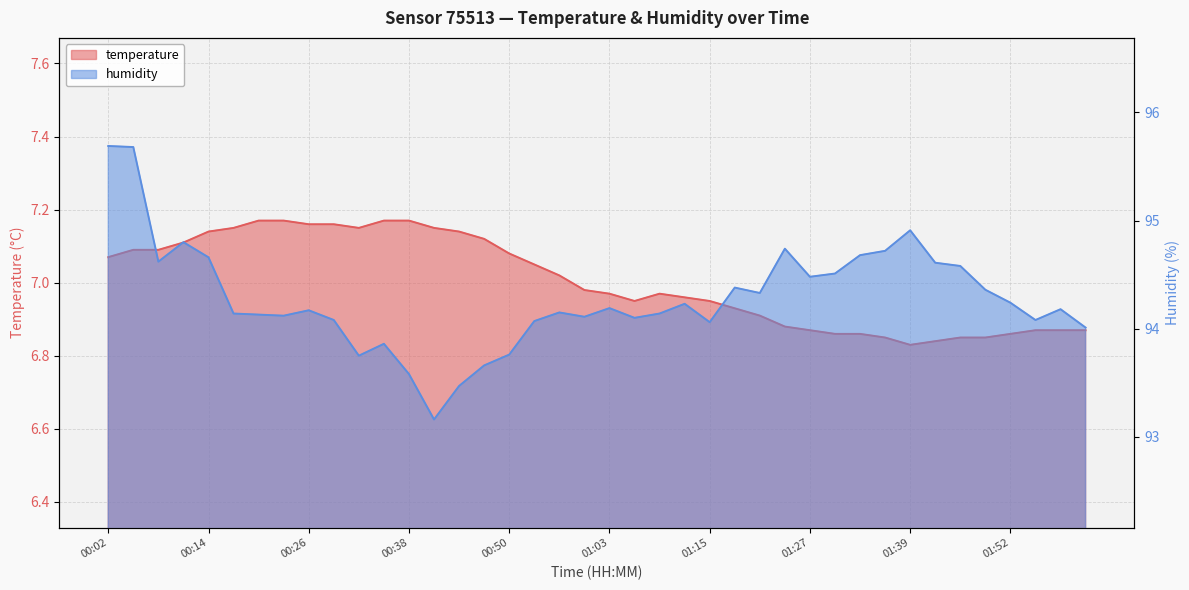

Count the number of data series in this chart.

2